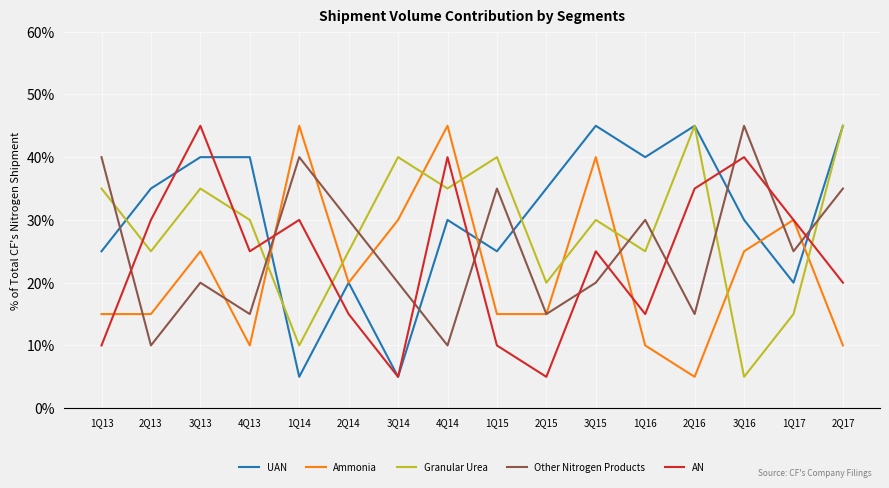

What are all the series names shown in the legend?

UAN, Ammonia, Granular Urea, Other Nitrogen Products, AN